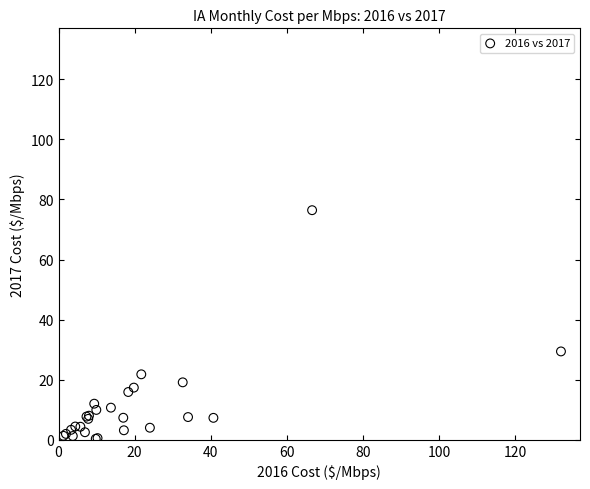

What Y value in the scatter plot is closest to 38?

29.4